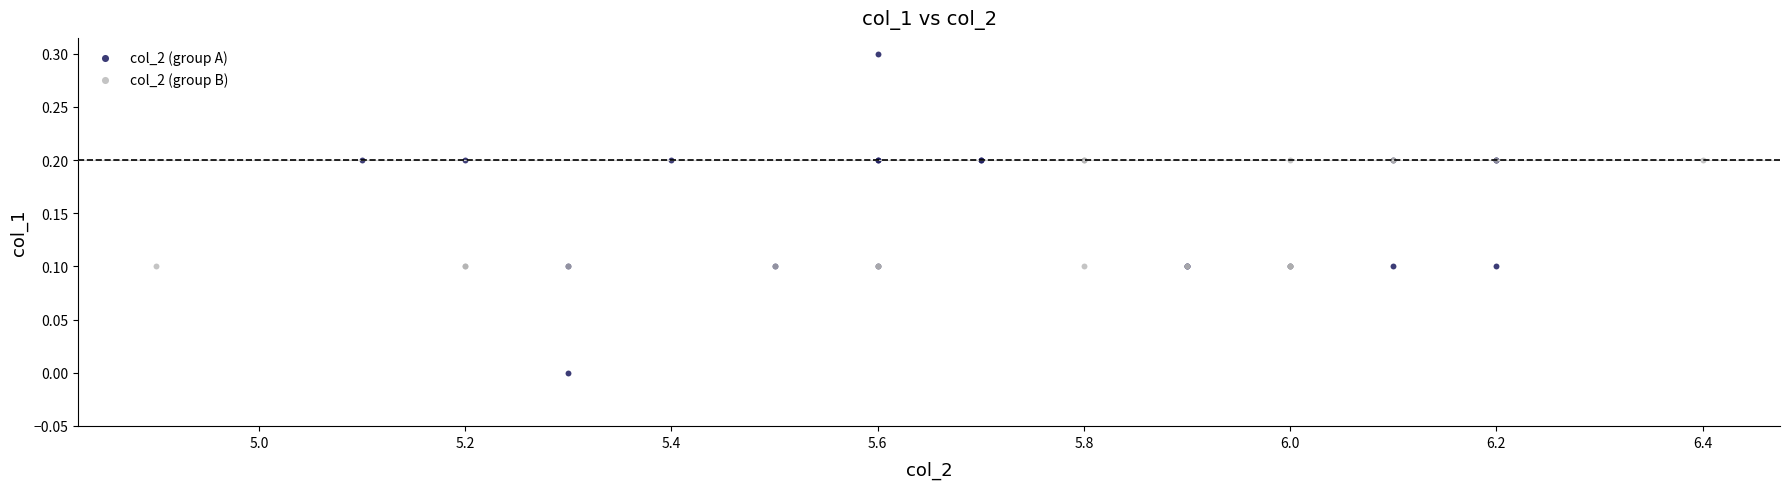

Which series contains the highest Y value?

col_2 (group A)